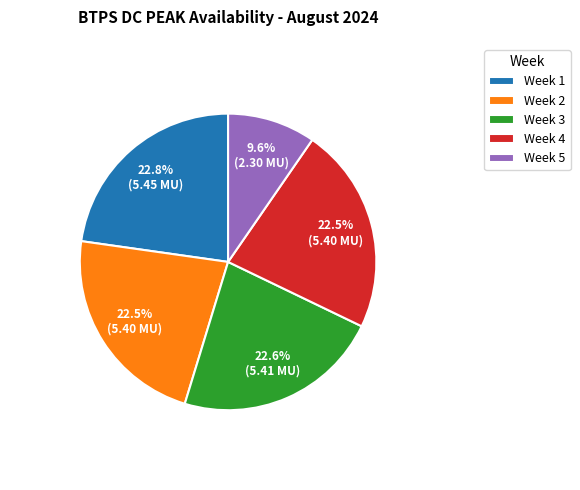

What is the ratio of the value at Week 5 to the value at Week 3?

0.4